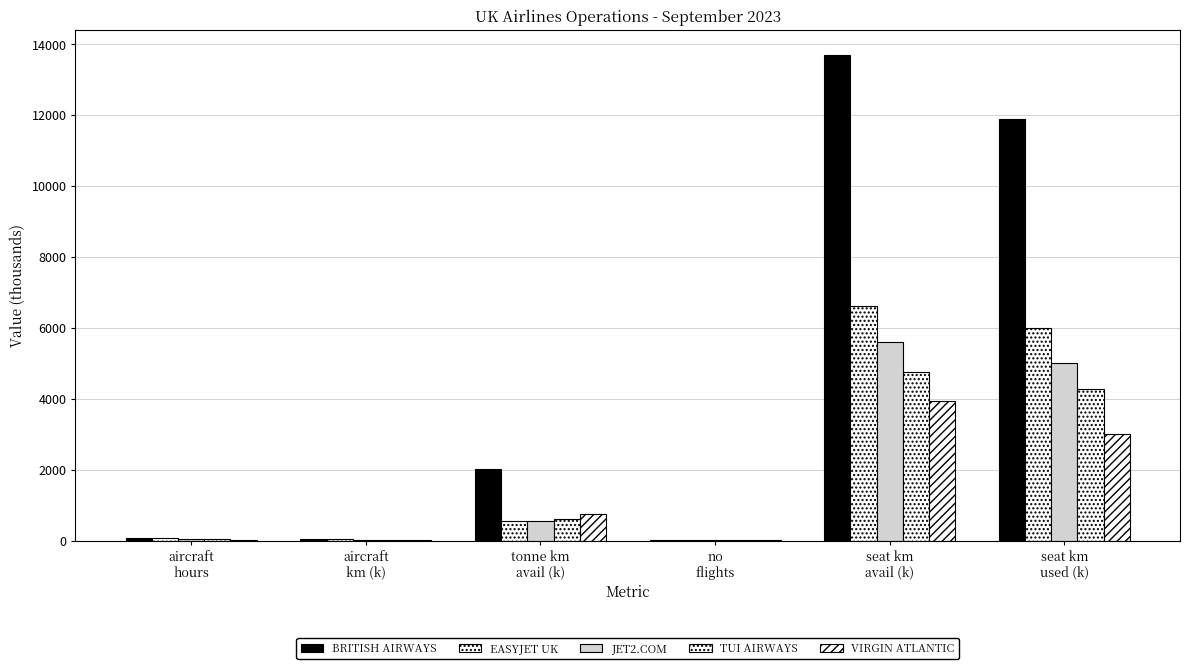

Between tonne km
avail (k) and no
flights, which is larger?

tonne km
avail (k)